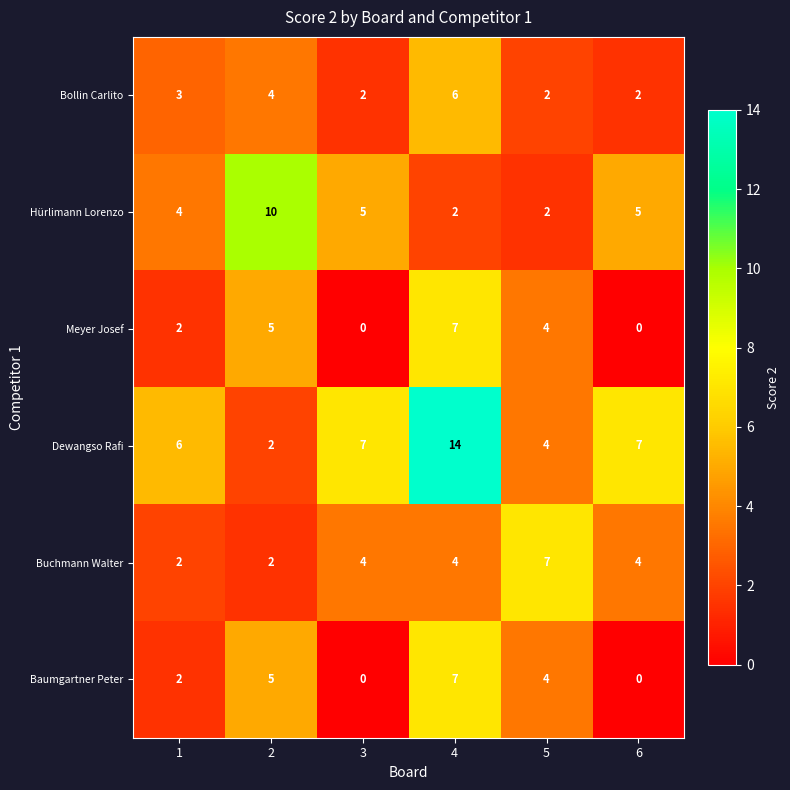

What is the approximate value of Dewangso Rafi at 3, to the nearest 10?

10